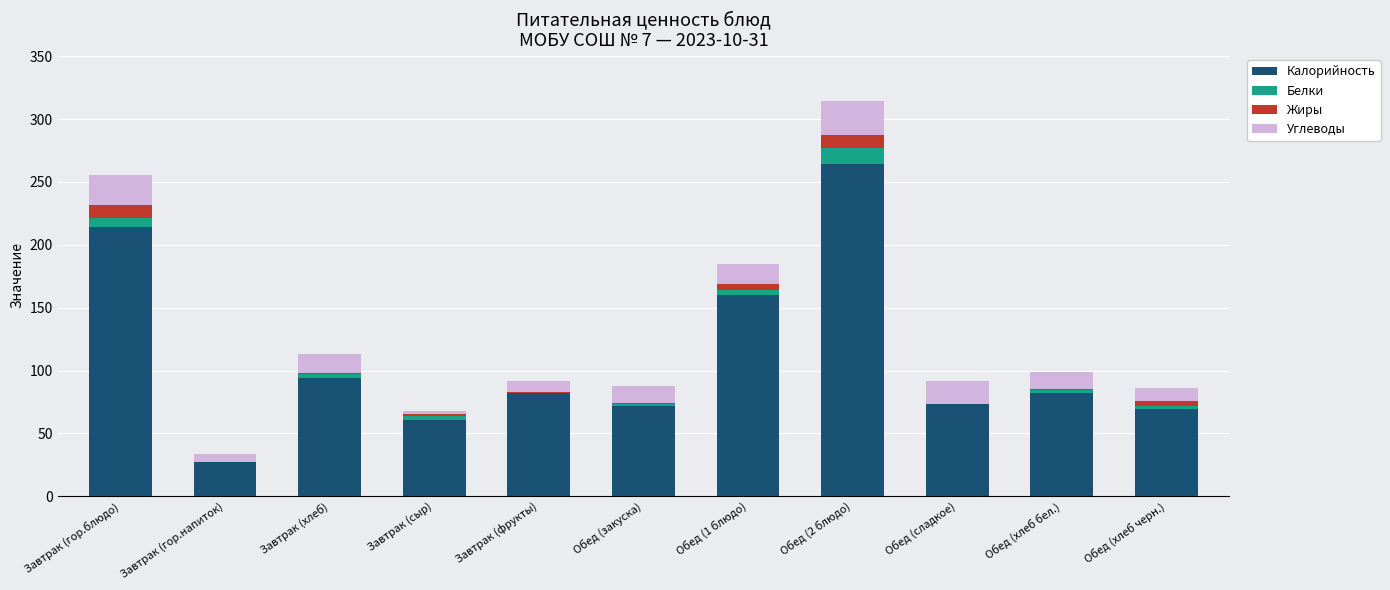

At which category is the sum across all series the highest?

Обед (2 блюдо)